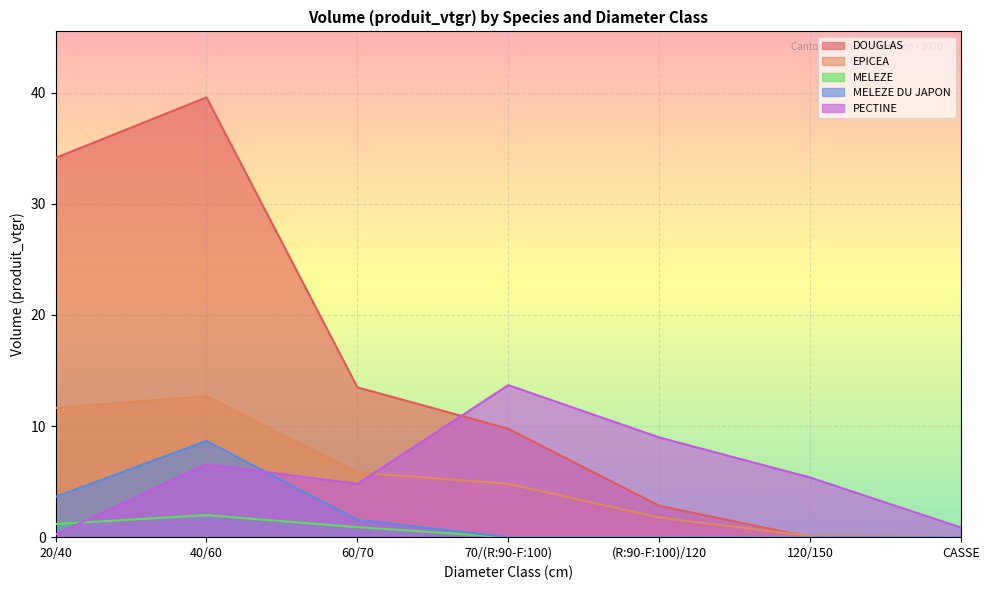

Read the PECTINE value at 120/150.

5.4